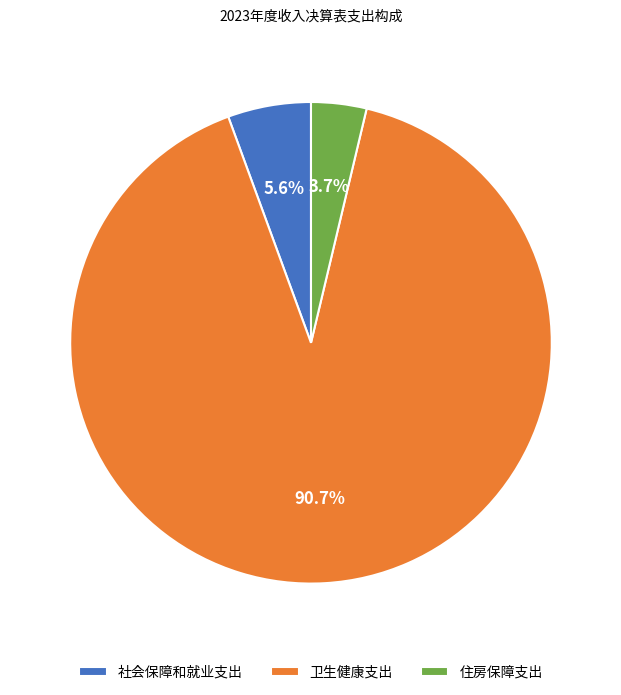

Does 住房保障支出 represent more than half of the total?

No